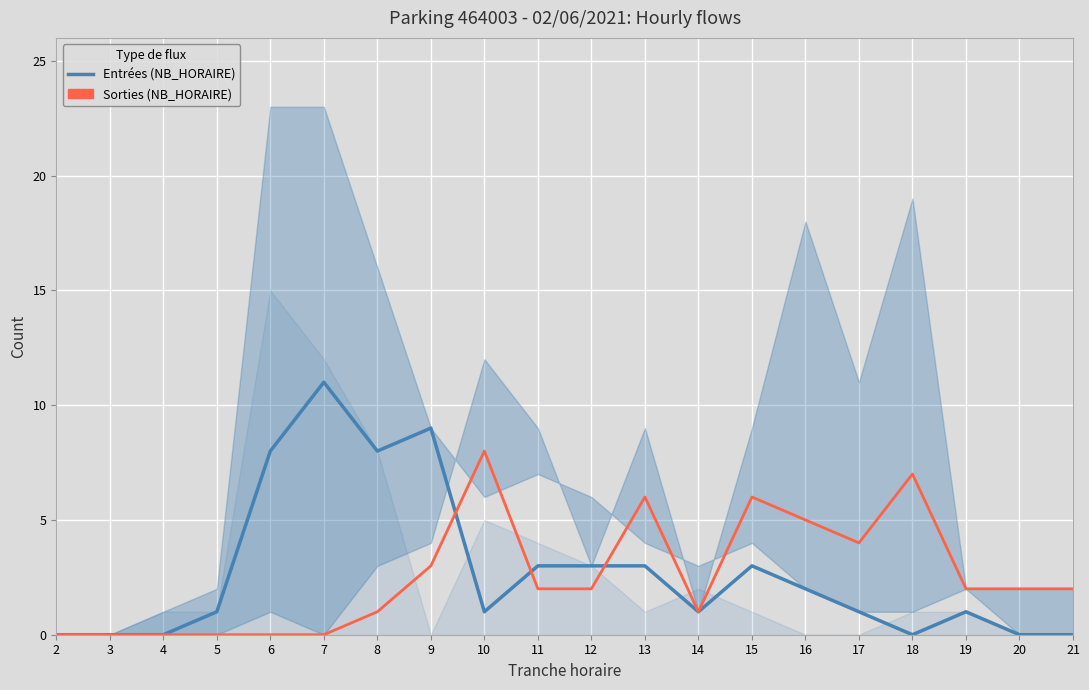

Which series has the widest spread of values?

Entrées (NB_HORAIRE)